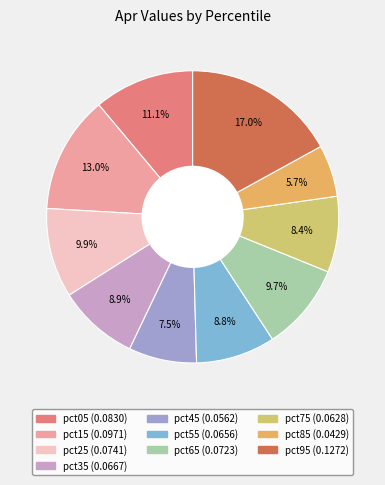

What percentage is the pct85 slice, to the nearest percent?

6%